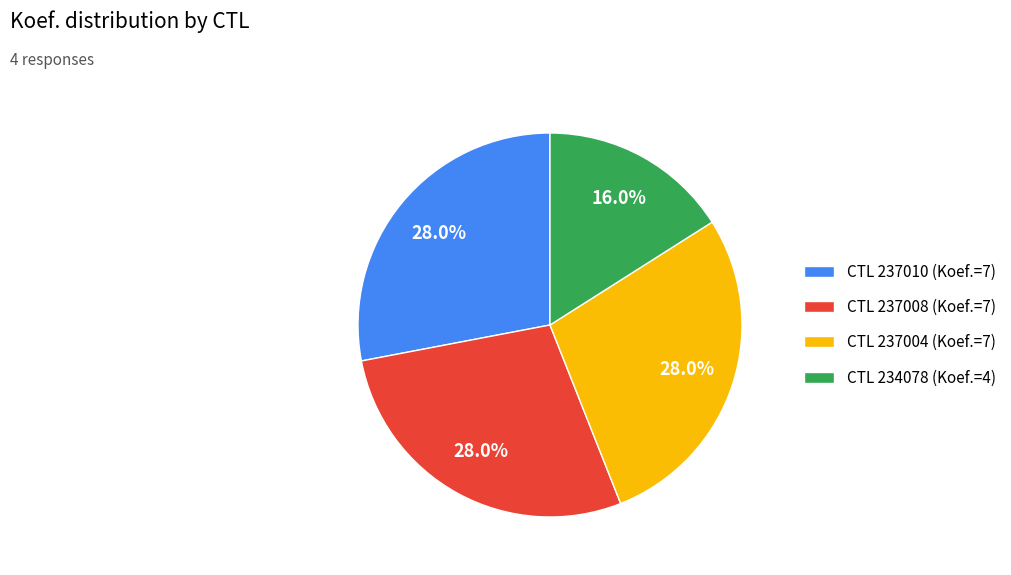

Does any single category account for the majority?

No